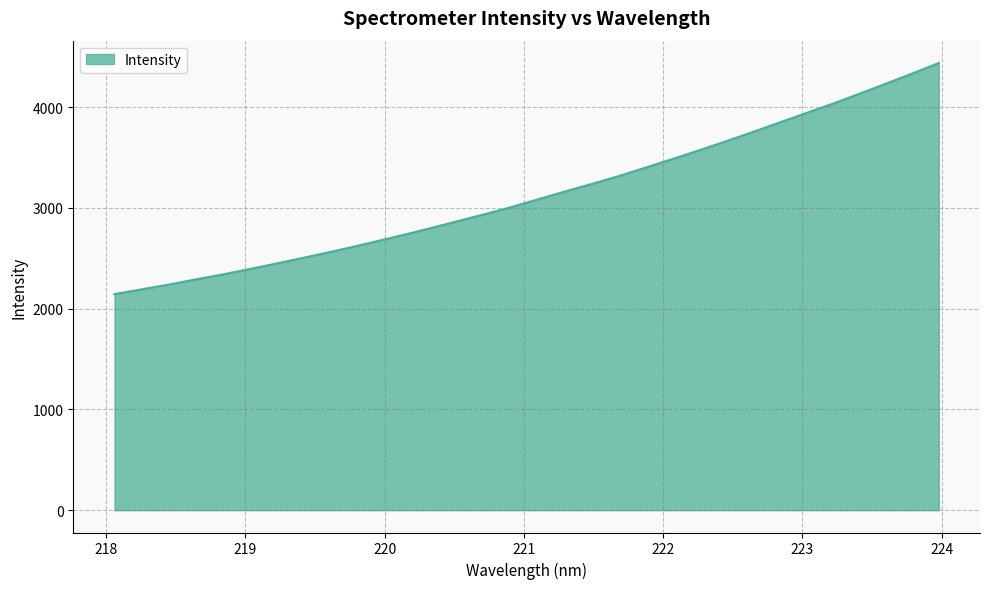

What is the minimum value shown in the chart?

2144.1